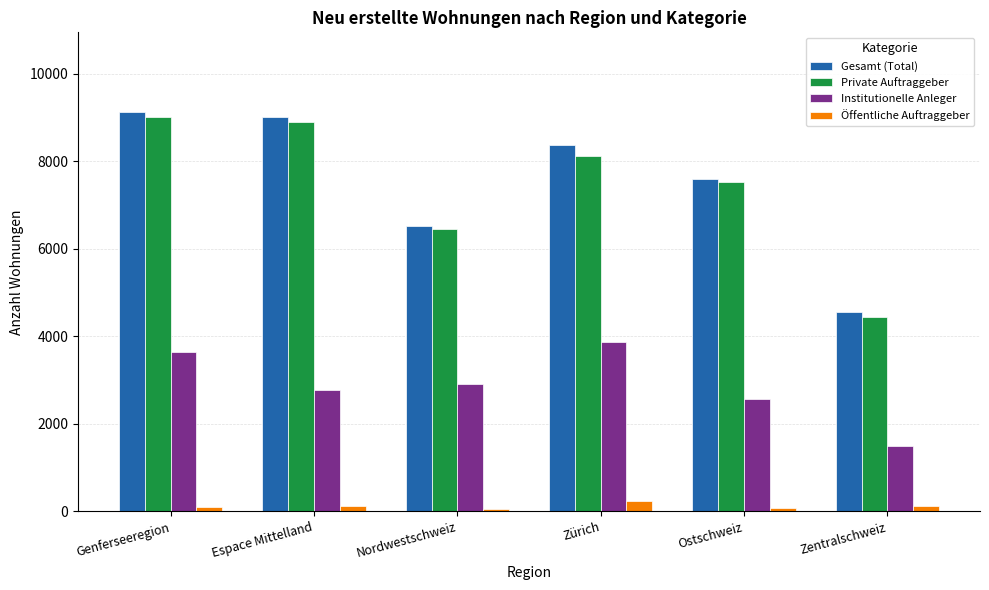

How many data points in Gesamt (Total) are less than 8371?

3